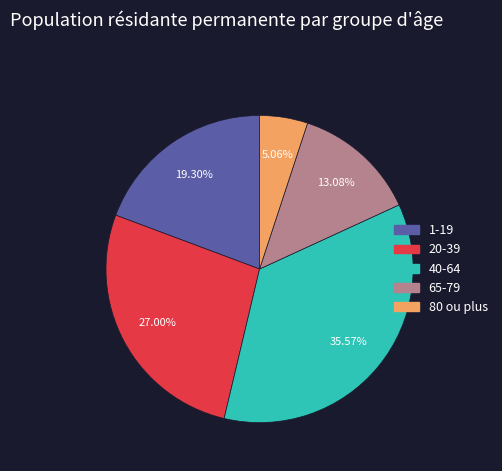

To the nearest percent, what is the average slice percentage?

20%